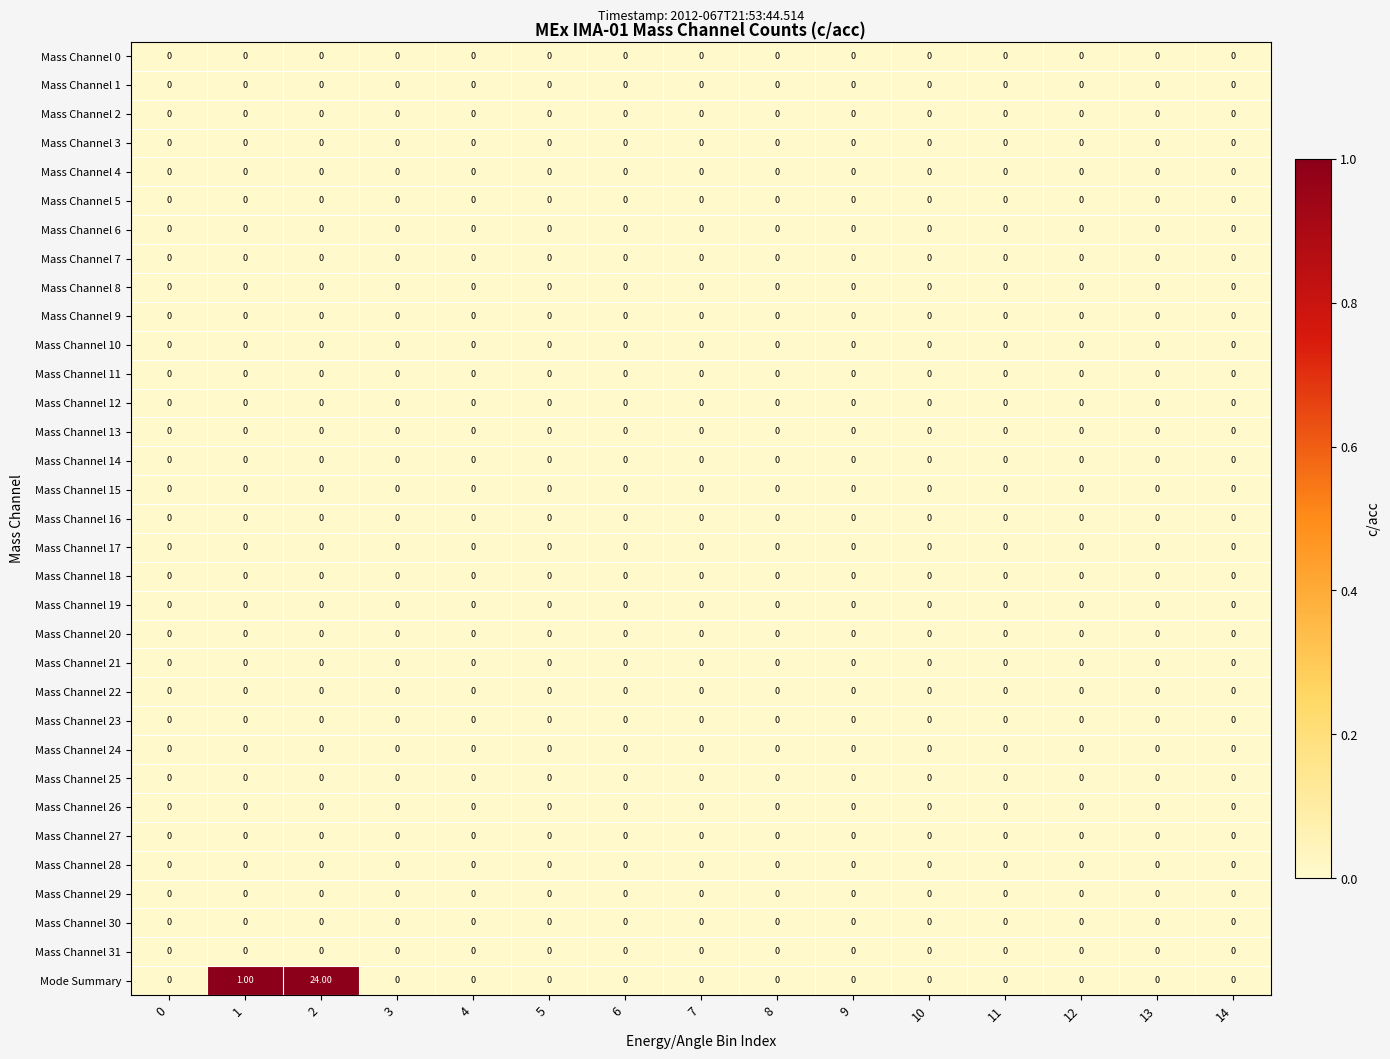

Which series changed the most between 1 and 12?

Mode Summary